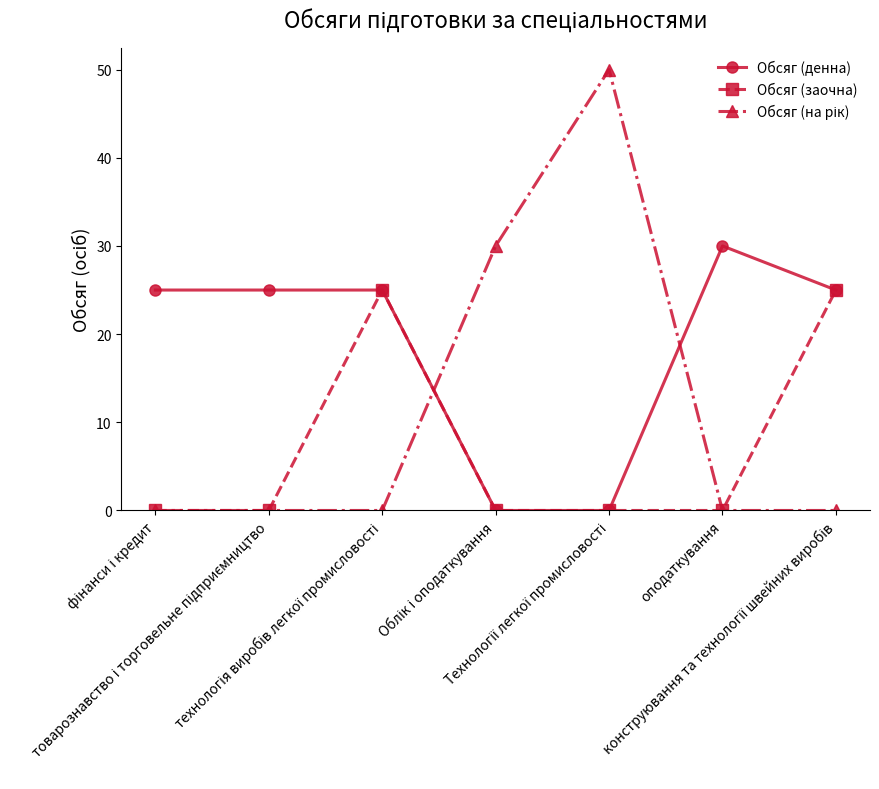

At how many categories does at least one series exceed 26?

3